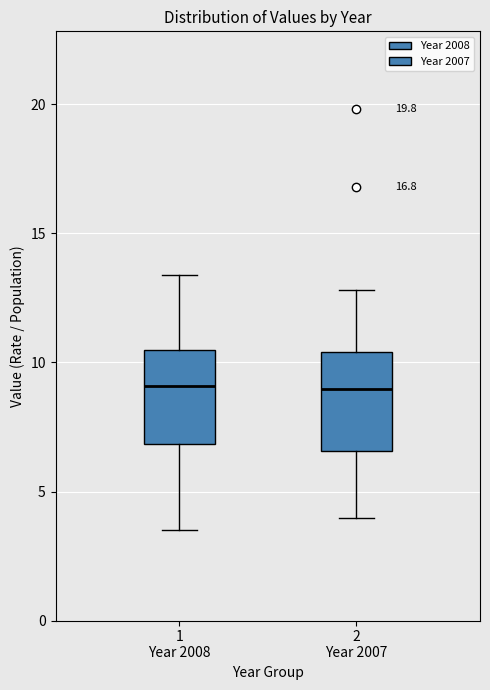

Reading left to right, transcribe this box plot: for each box, give where its median line is, the range the box spans, and where its two whiskers end, as read against the y-axis. The values are not printed on the chart, so give them approximately, as read against the axis.

1 Year 2008: median 9.0, box 7.0 to 10.5, whiskers 3.5 to 13.5
2 Year 2007: median 9.0, box 6.5 to 10.5, whiskers 4.0 to 13.0